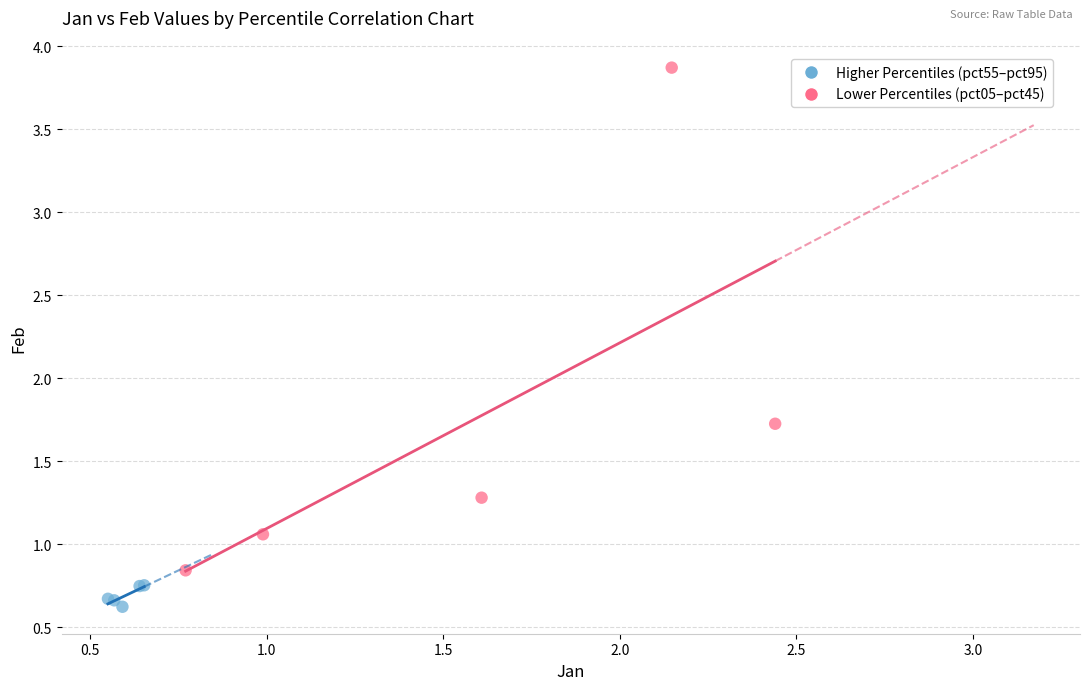

Which series reaches the minimum Y coordinate?

Higher Percentiles (pct55–pct95)